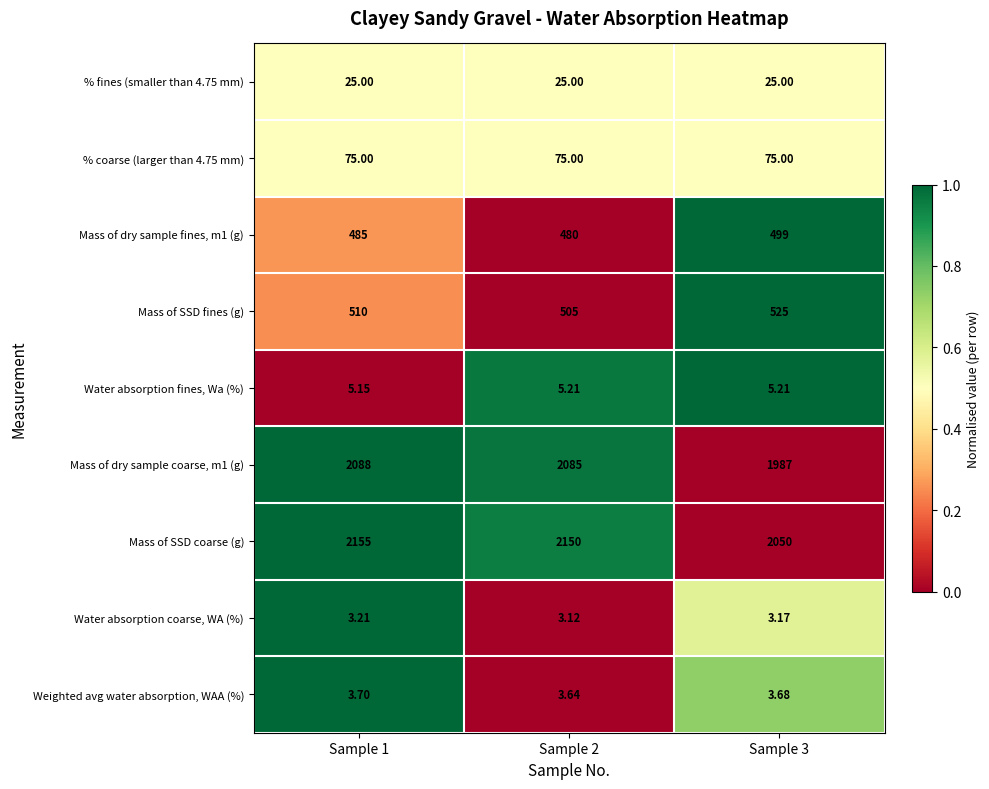

Which series has the widest spread of values?

Mass of SSD coarse (g)